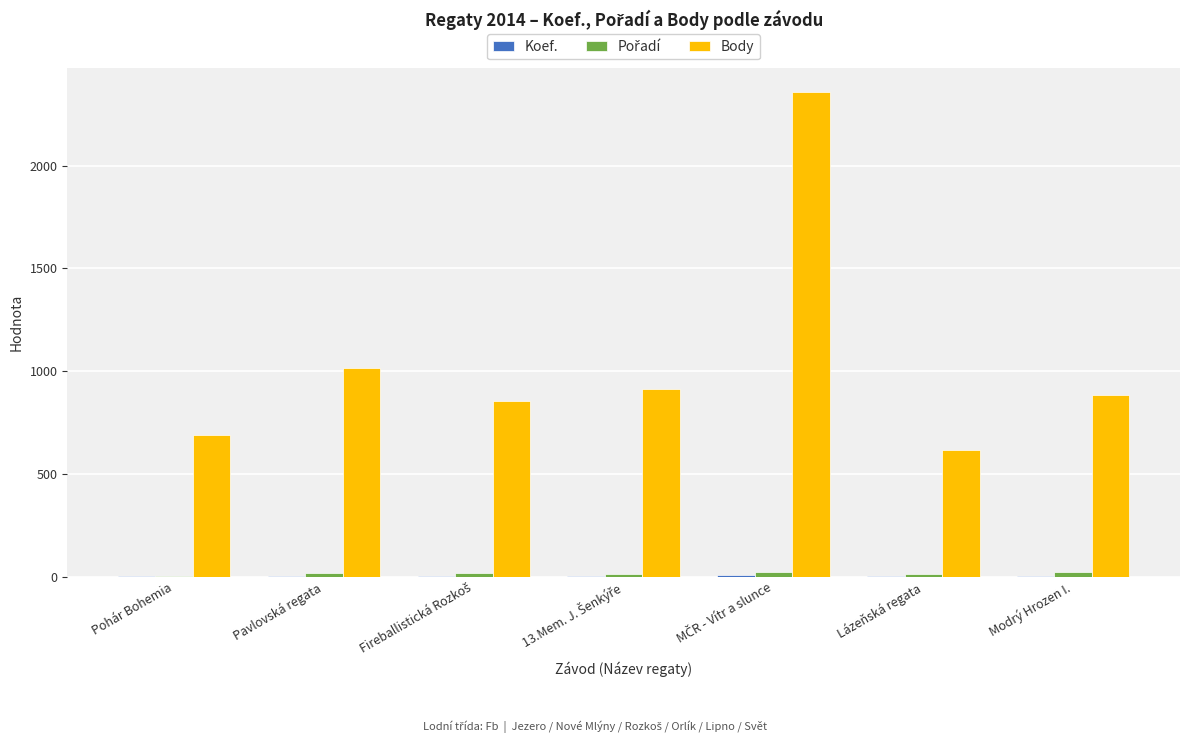

Count the number of categories in the chart.

7